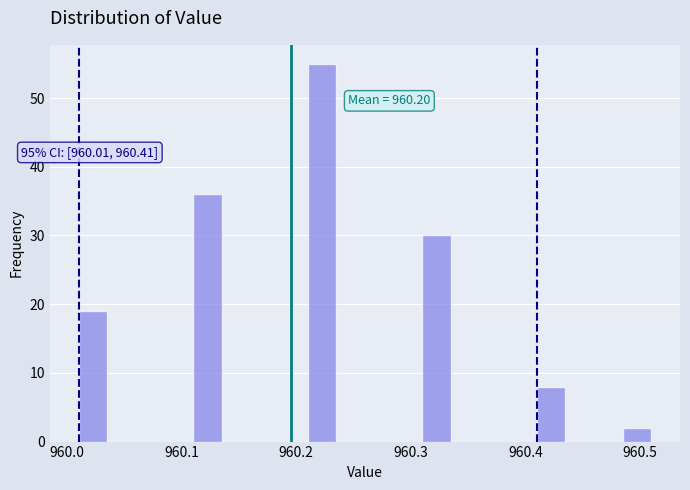

Around what value on the x-axis is the tallest bar? Give the approximate position of its centre, as read against the axis.

960.22